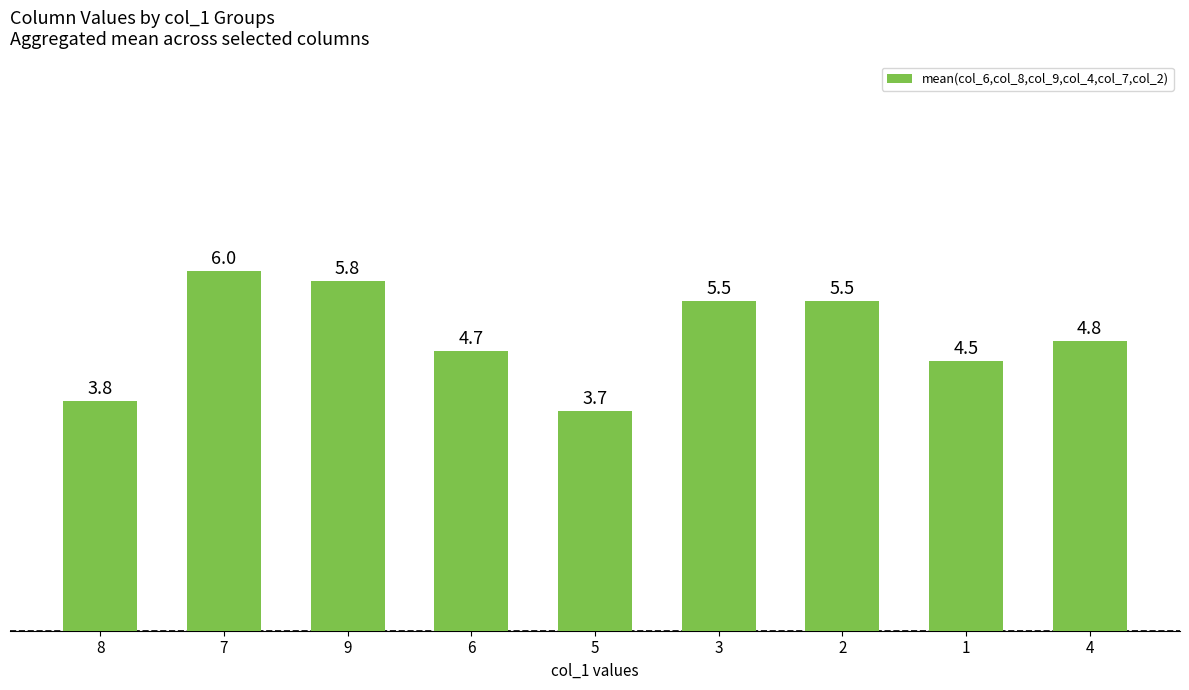

What is the difference between the maximum and minimum values?

2.3